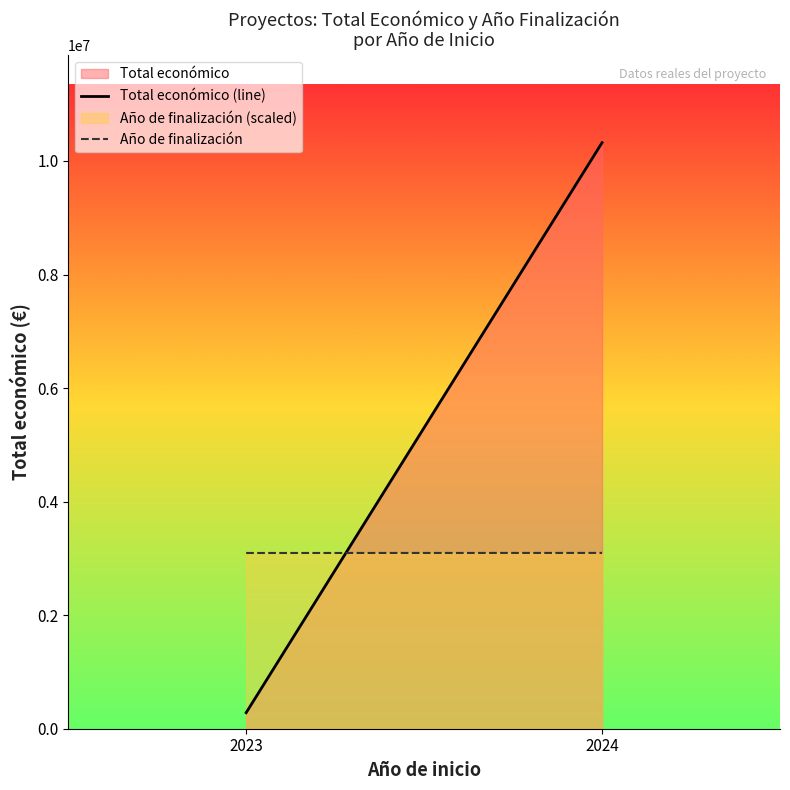

What is the maximum value shown in the chart?

10321652.4